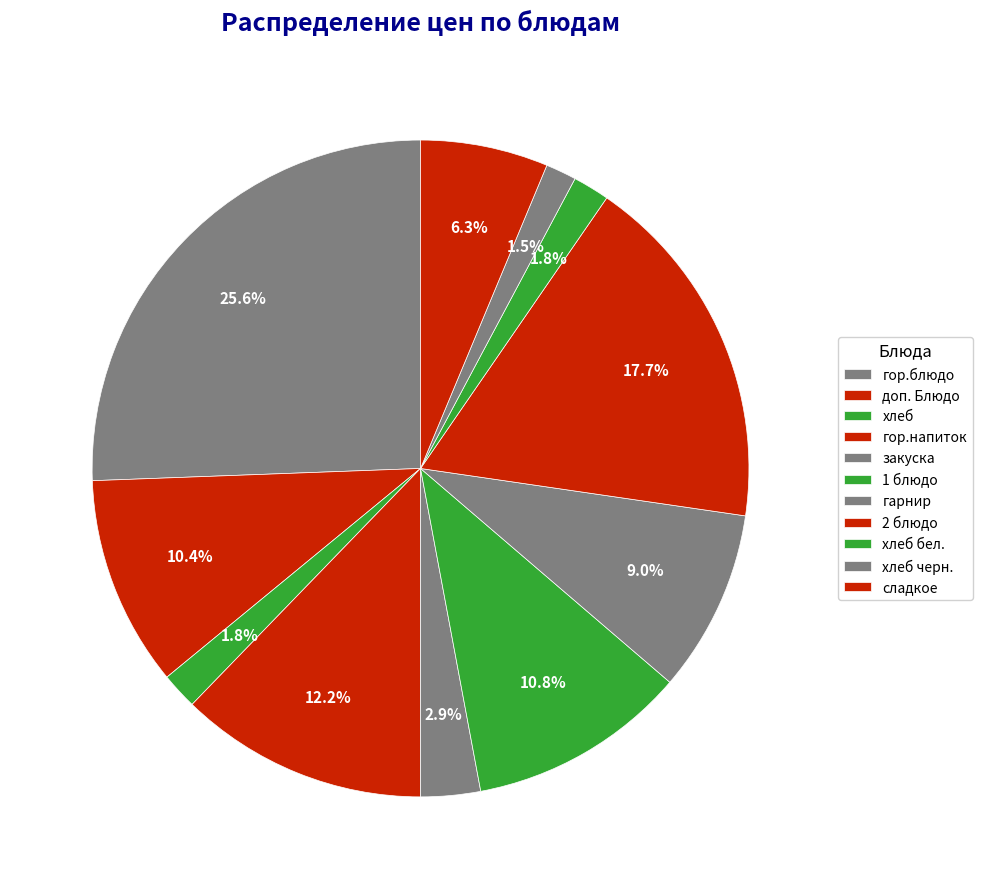

Is there any slice that represents more than half of the pie?

No